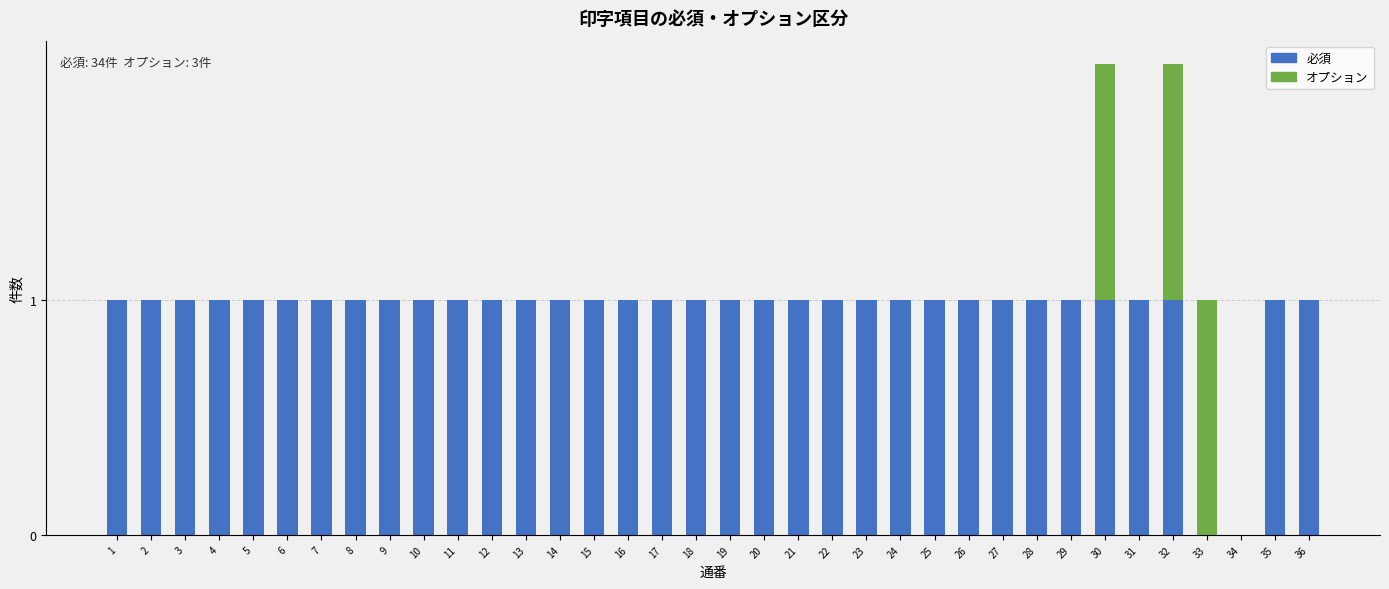

True or false: 必須 has a value of 2 at 1.

False